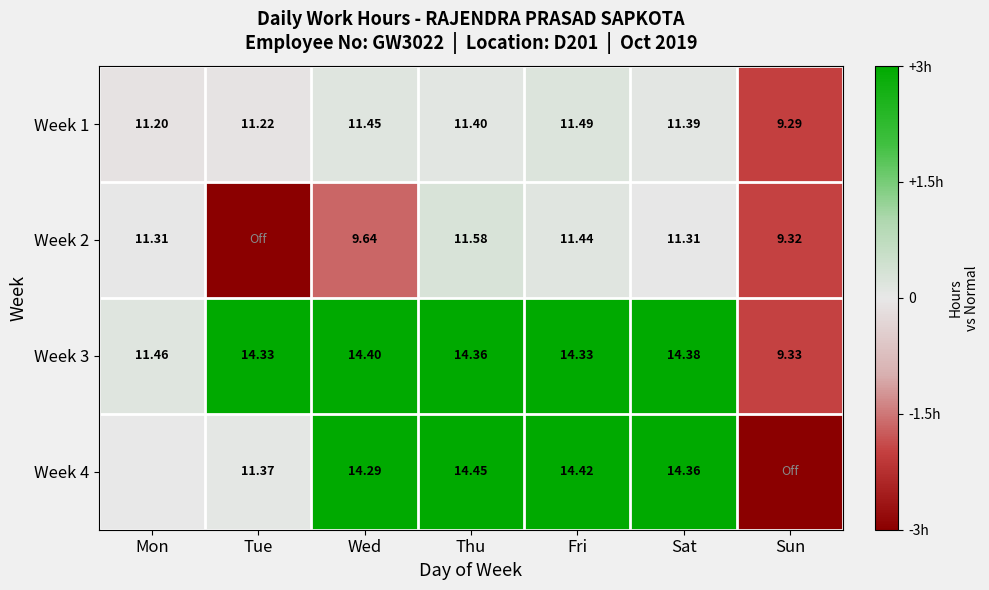

At which label does Week 1 reach its minimum?

Sun